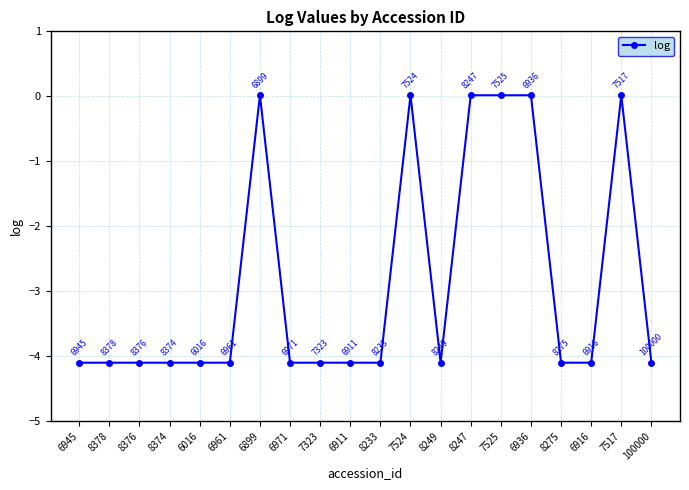

How many values are below zero?

14